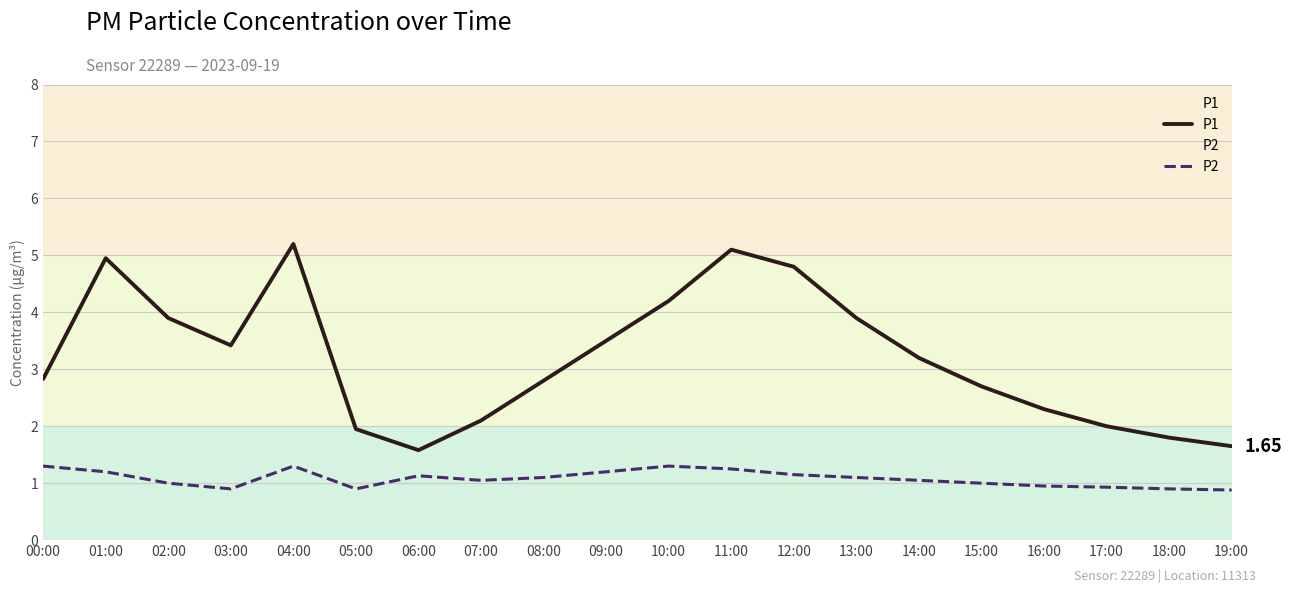

At which label is P2 closest to 1?

02:00